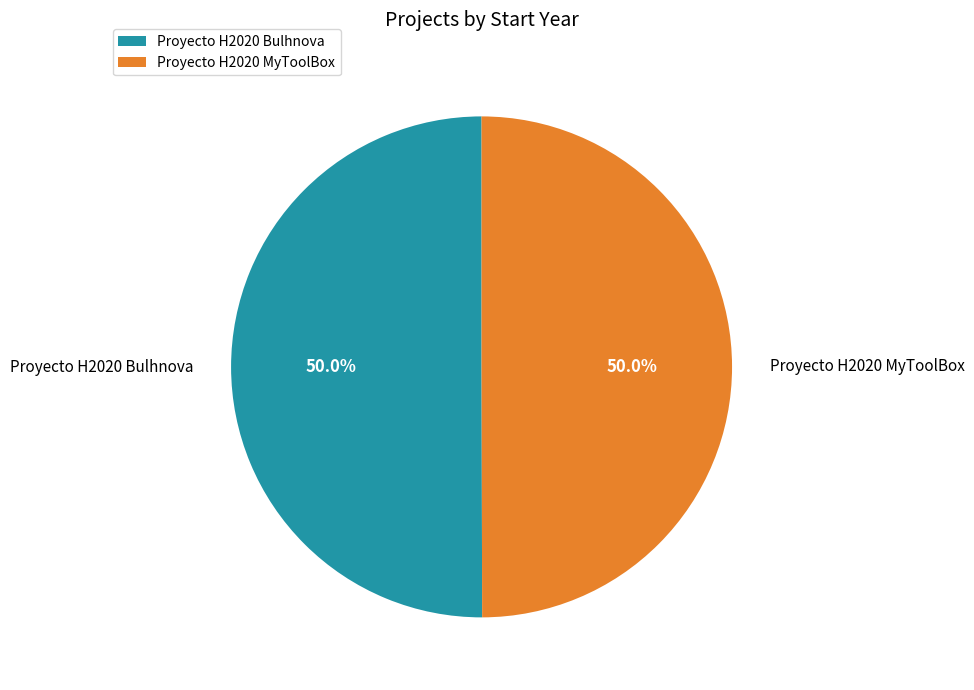

What percentage is the Proyecto H2020 MyToolBox slice, to the nearest percent?

50%